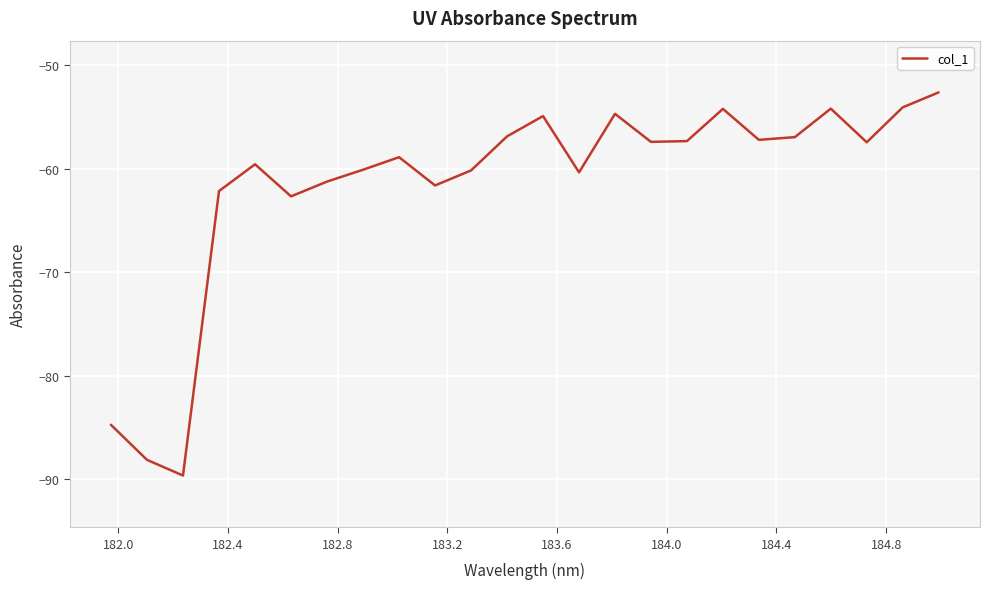

What is the average value?

-61.6